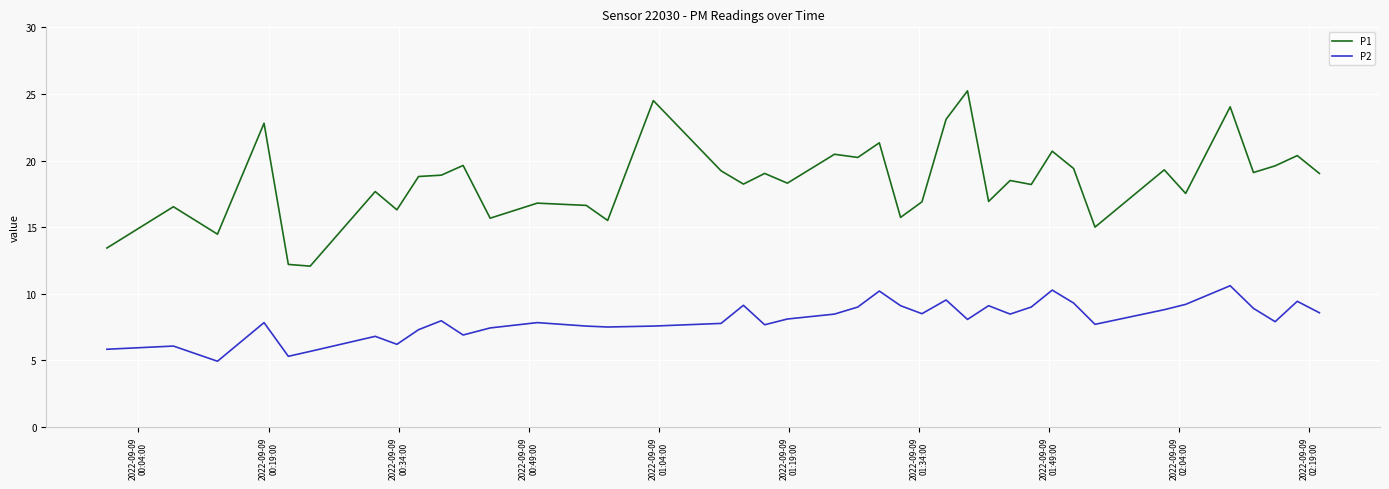

True or false: P2 and P1 intersect in this chart.

False